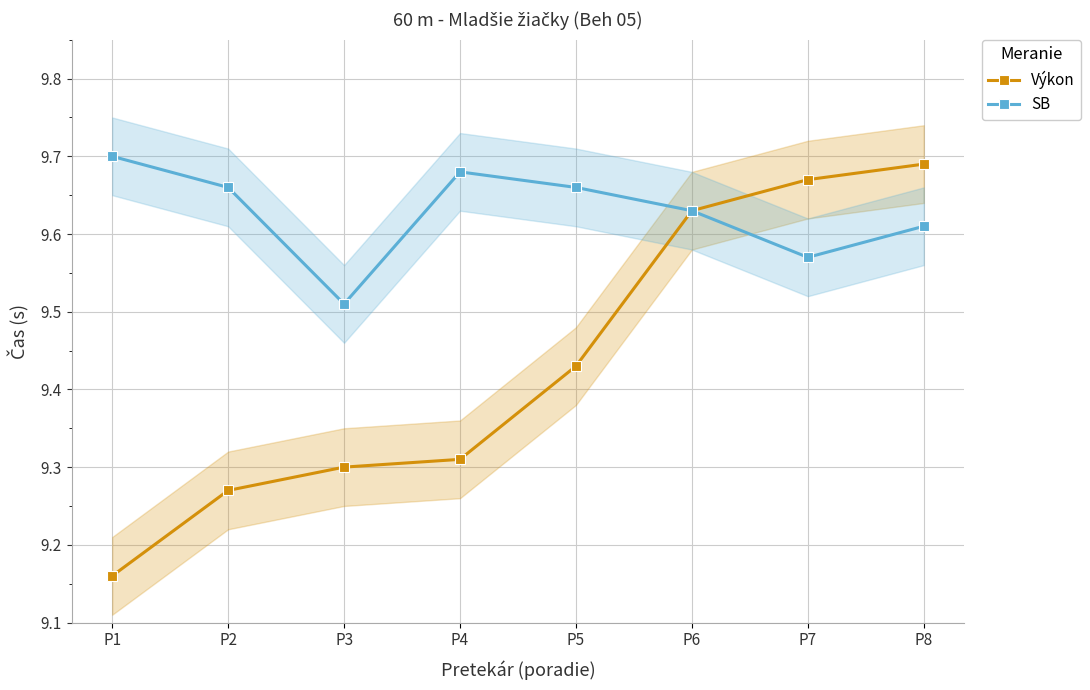

Reading left to right, extract all data points from this chart.

Výkon: P1=9.2	P2=9.3	P3=9.3	P4=9.3	P5=9.4	P6=9.6	P7=9.7	P8=9.7
SB: P1=9.7	P2=9.7	P3=9.5	P4=9.7	P5=9.7	P6=9.6	P7=9.6	P8=9.6